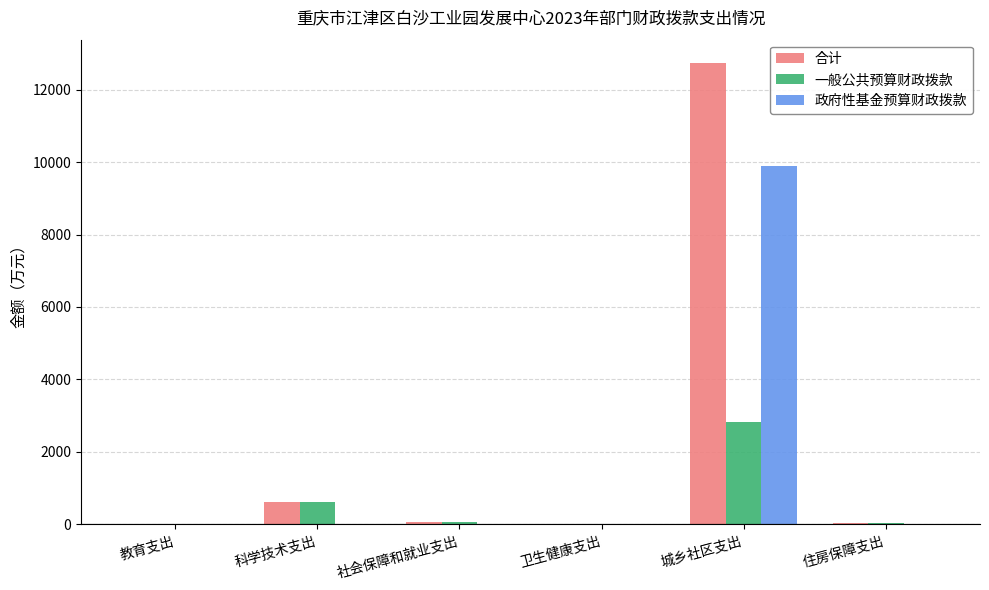

At which label is 一般公共预算财政拨款 closest to 1421?

科学技术支出